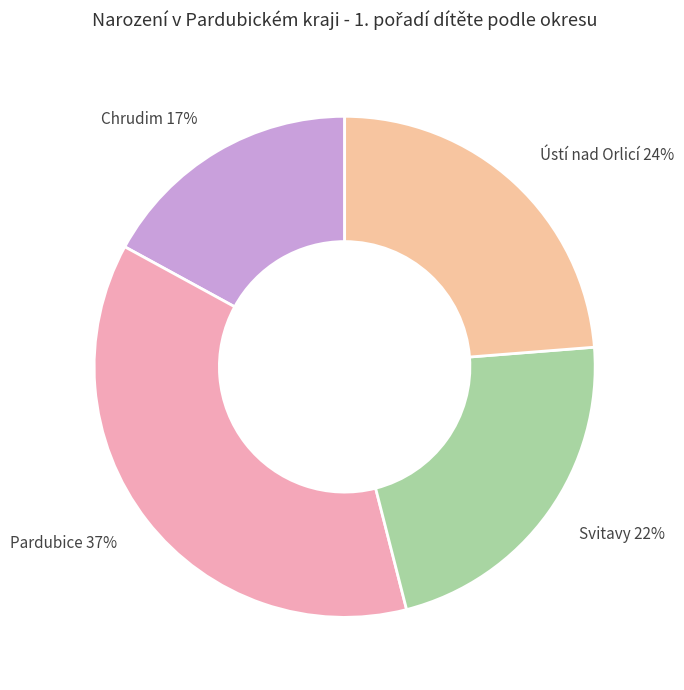

Combined, do Pardubice 37% and Ústí nad Orlicí 24% account for over 50%?

Yes